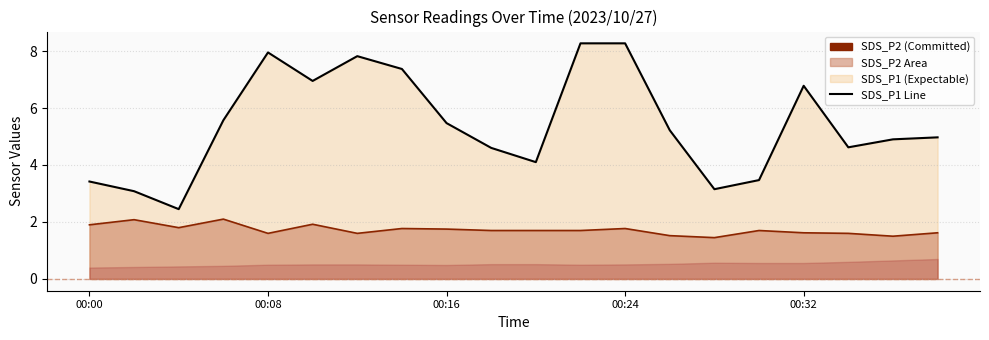

How many interior local valleys does the SDS_P1 line series have?

5